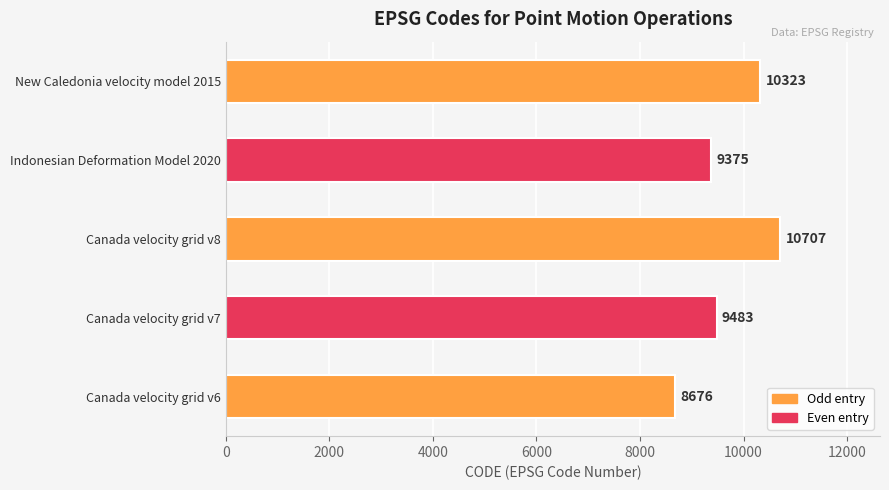

The chart shows a value of 10323 at New Caledonia velocity model 2015. True or false?

True